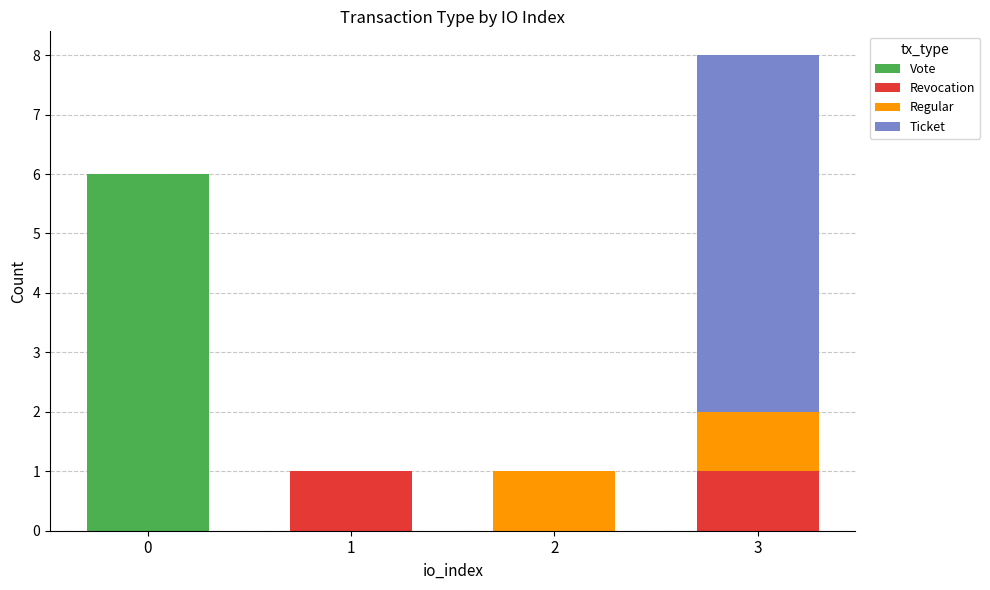

True or false: Vote has a value of 3 at 1.

False